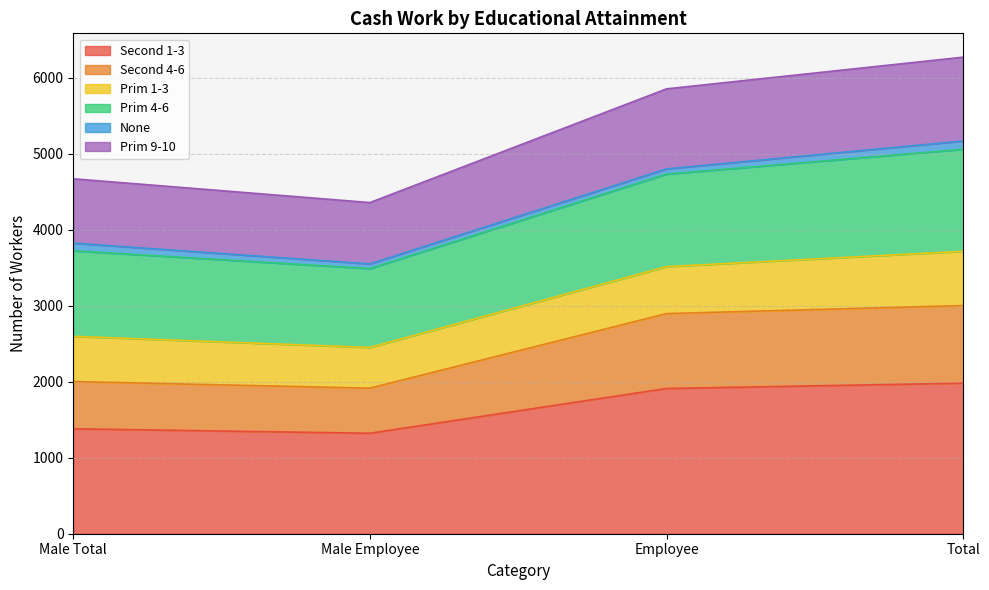

Does the chart display data point markers on the line(s)?

No